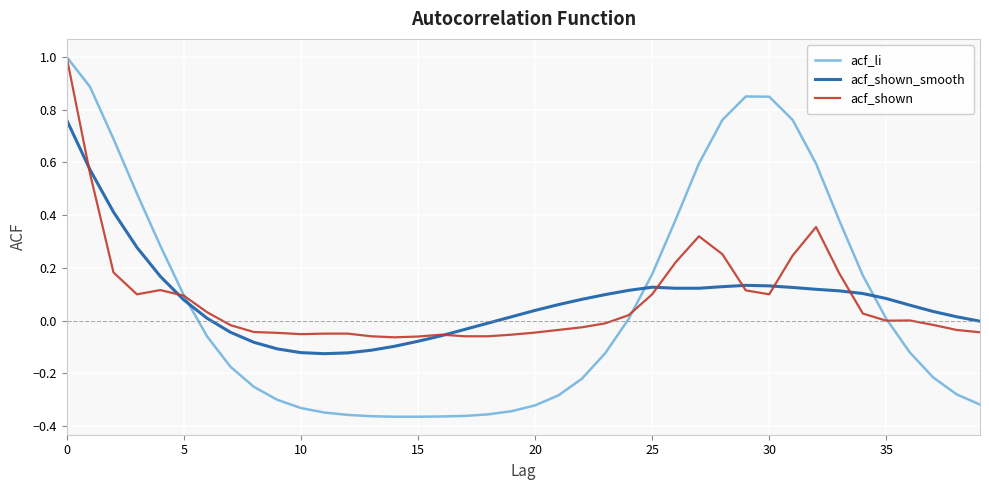

How many times do acf_li and acf_shown_smooth cross each other?

3